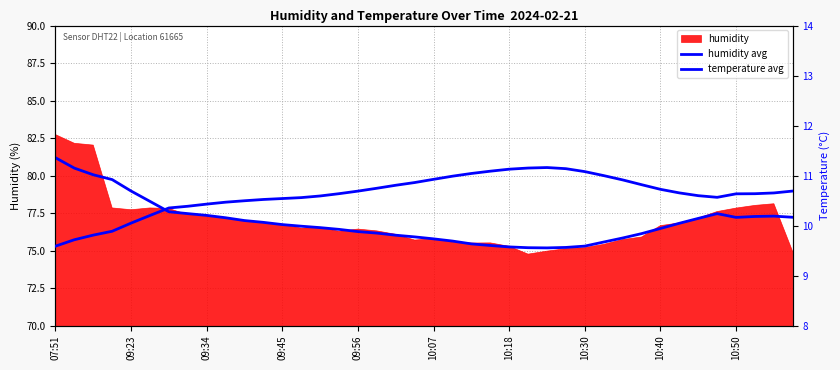

What is the average value of the humidity avg series?

76.9